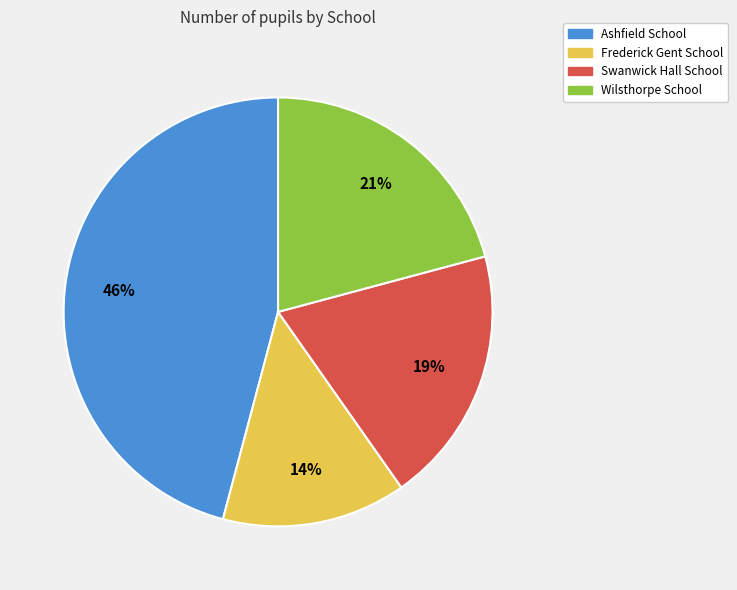

Do Wilsthorpe School and Swanwick Hall School together represent more than half of the pie?

No